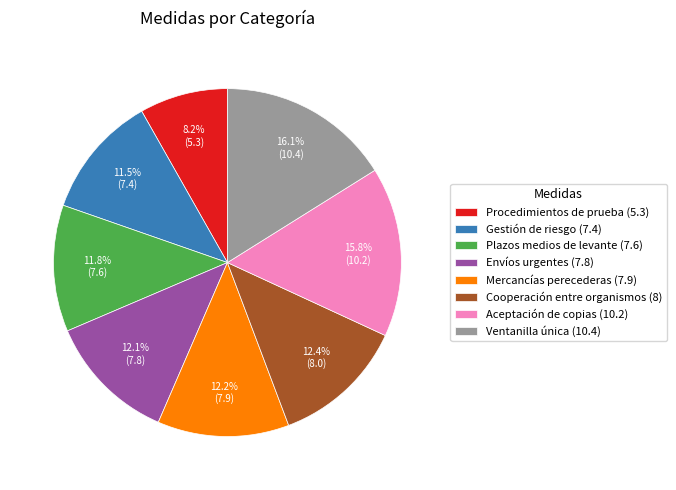

Do Aceptación de copias (10.2) and Ventanilla única (10.4) together represent more than half of the pie?

No